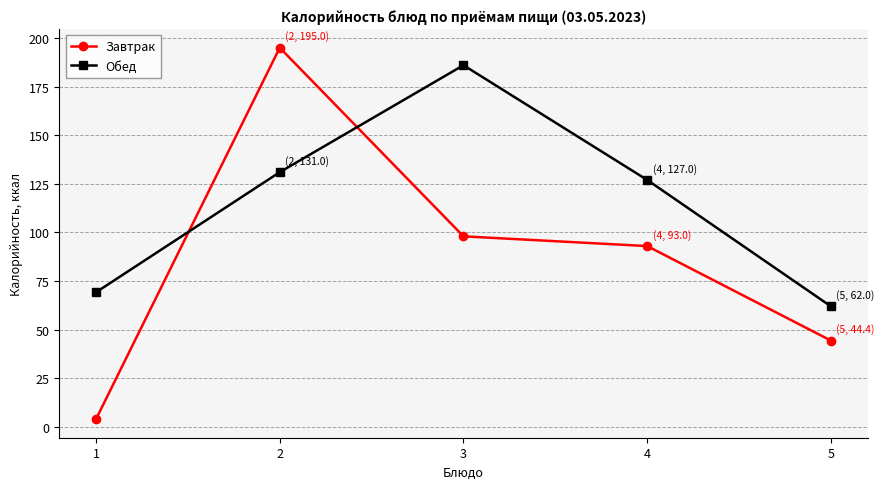

True or false: Завтрак has a value of 41.0 at 3.

False